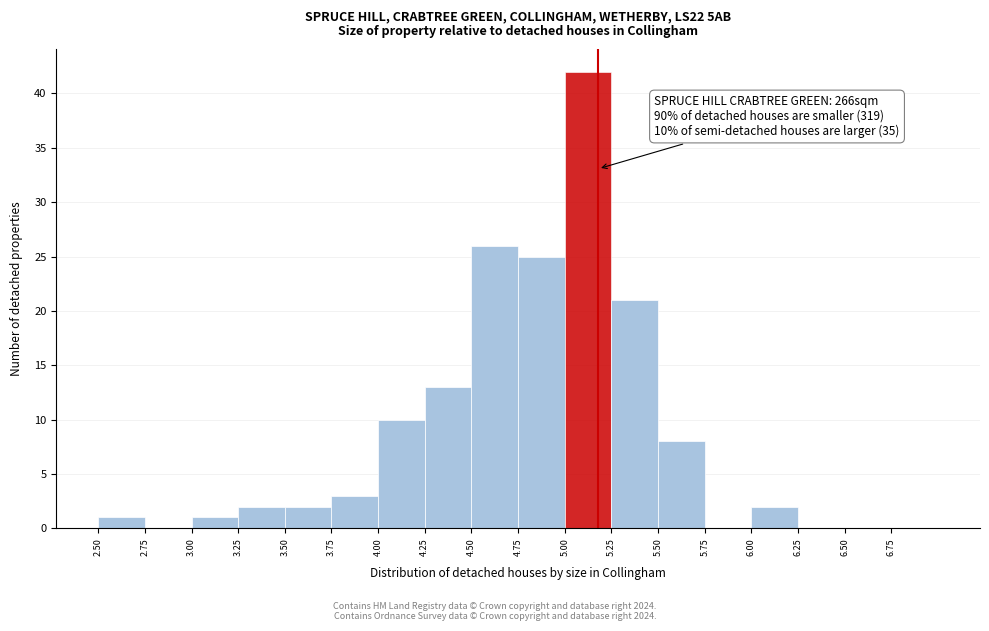

Over which range of the x-axis is the bar tallest?

5.00 to 5.25